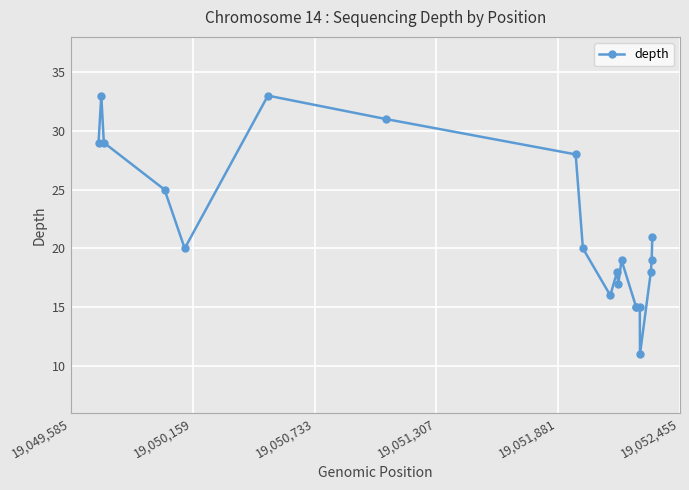

How many data points does each series have?

20